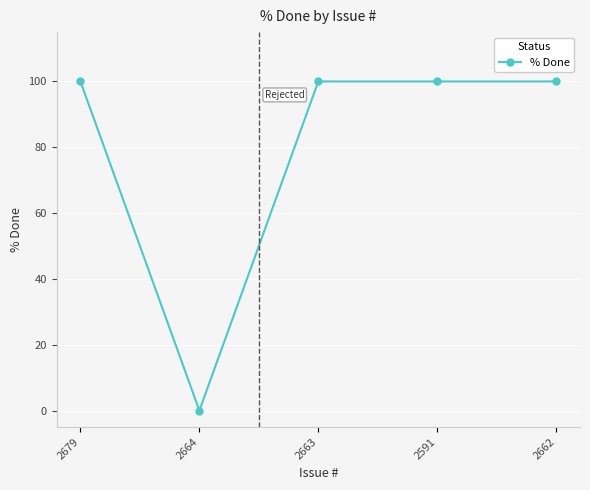

Reading left to right, what are all the values shown in this chart?

2679=100	2664=0	2663=100	2591=100	2662=100